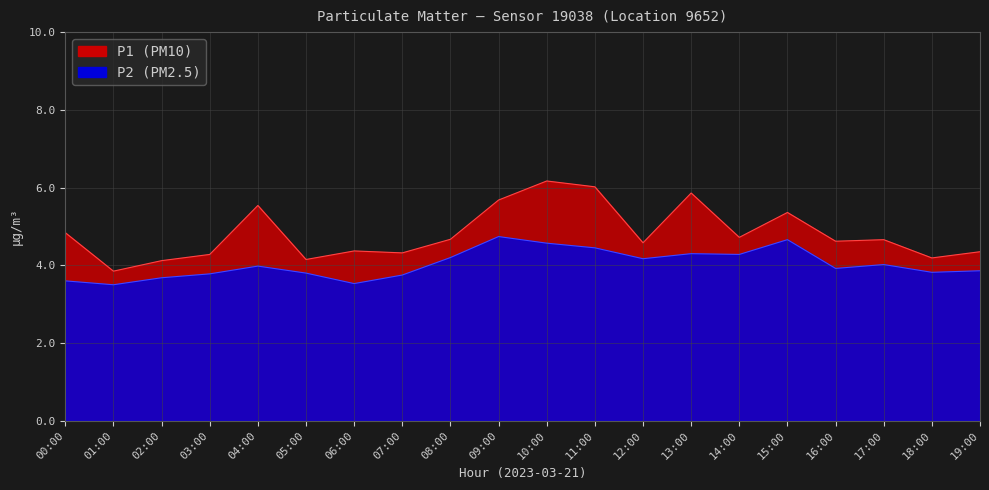

Which series has the largest range (max minus min)?

P1